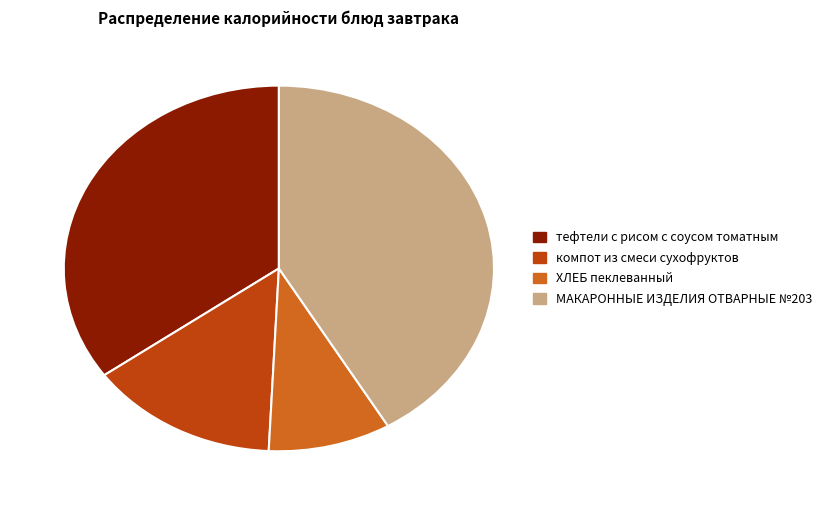

The ХЛЕБ пеклеванный slice represents 9% of the pie. True or false?

True